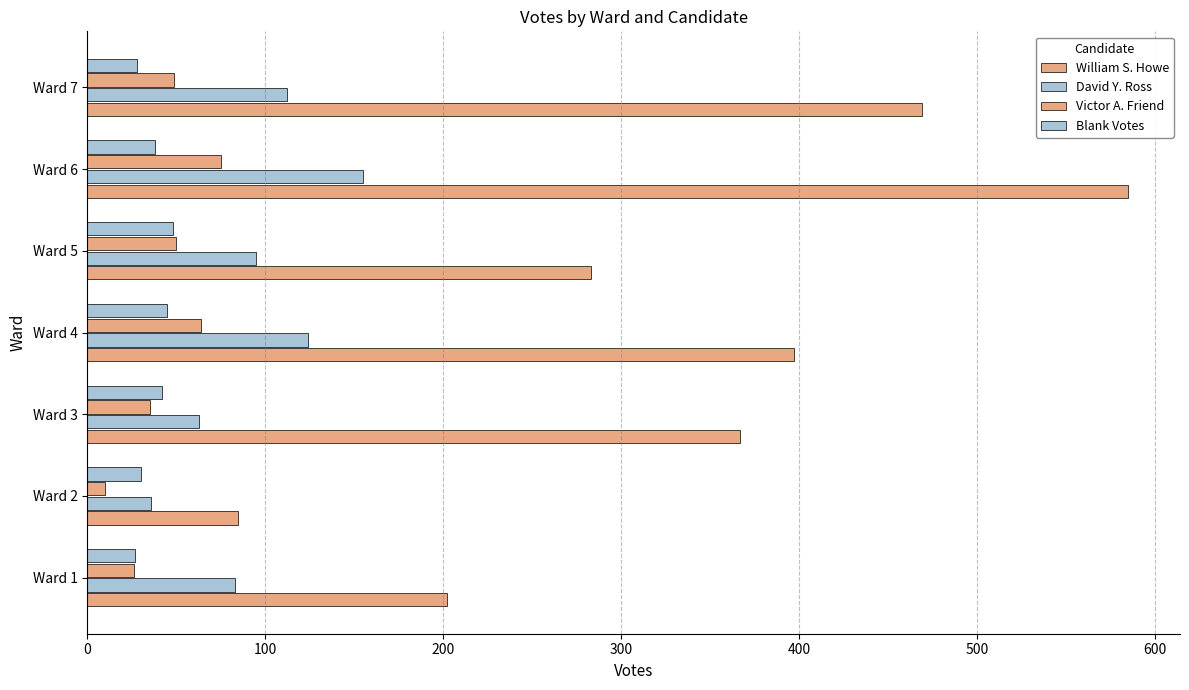

How many values in the Blank Votes series are below 38?

3